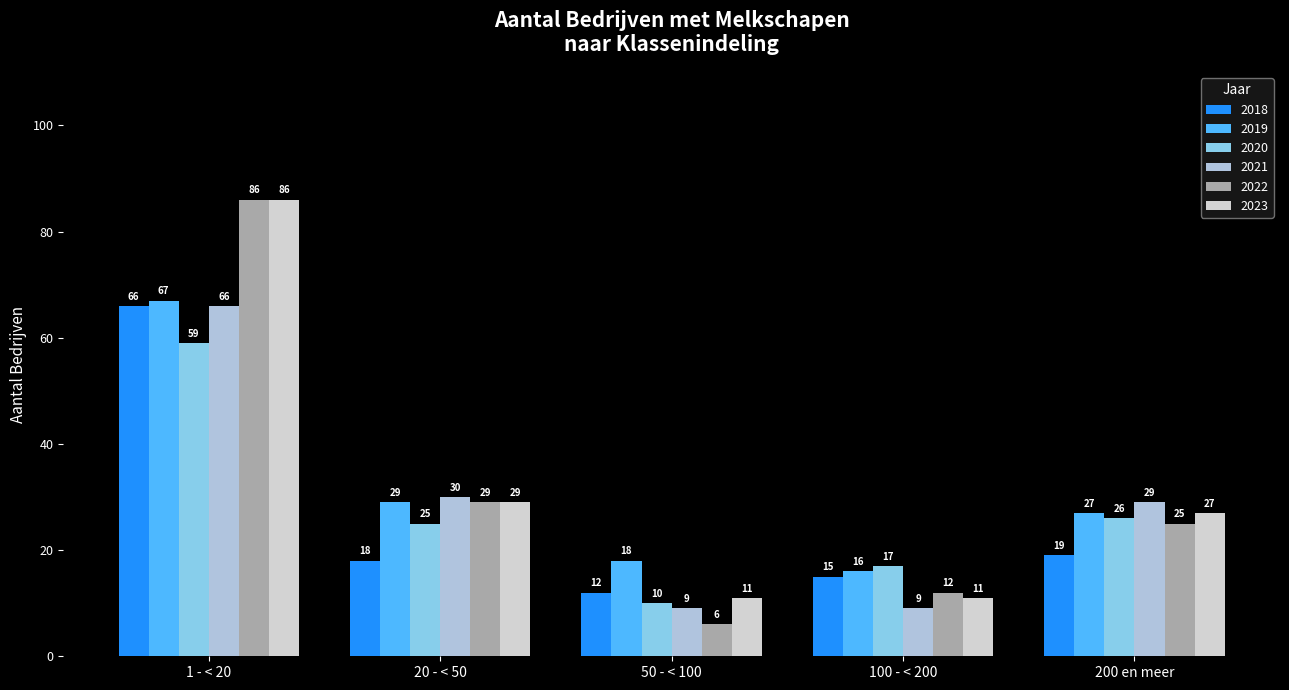

Reading left to right, extract all data points from this chart.

2018: 66	18	12	15	19
2019: 67	29	18	16	27
2020: 59	25	10	17	26
2021: 66	30	9	9	29
2022: 86	29	6	12	25
2023: 86	29	11	11	27